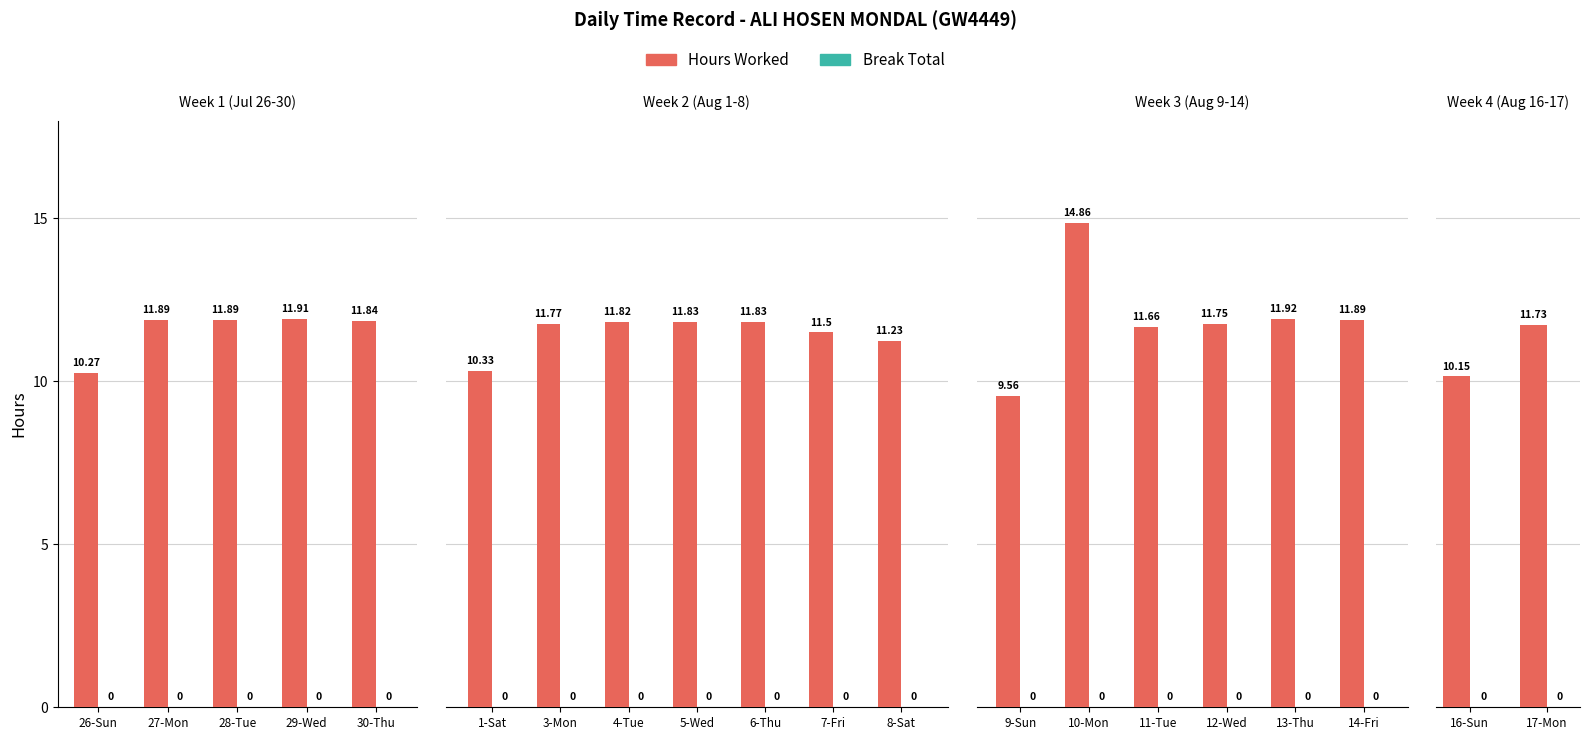

The value of Break Total at 16-Sun is 0.0. True or false?

True